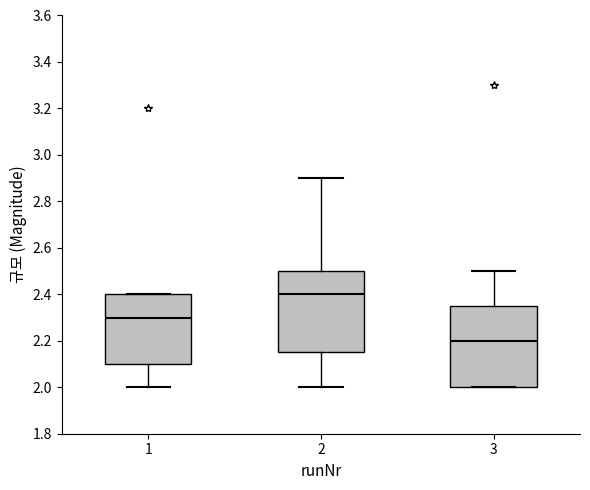

Reading left to right, transcribe this box plot: for each box, give where its median line is, the range the box spans, and where its two whiskers end, as read against the y-axis. The values are not printed on the chart, so give them approximately, as read against the axis.

1: median 2.30, box 2.10 to 2.40, whiskers 2.00 to 2.40
2: median 2.40, box 2.16 to 2.50, whiskers 2.00 to 2.90
3: median 2.20, box 2.00 to 2.36, whiskers 2.00 to 2.50